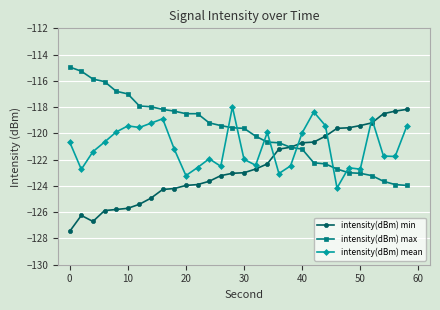

True or false: intensity(dBm) mean has more than 2 points higher than both neighbors.

True